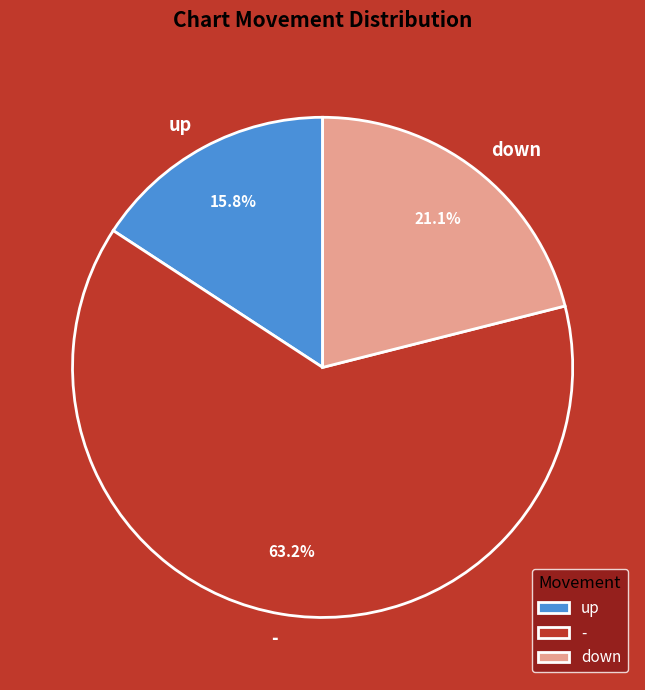

To the nearest percent, what is the difference between the - and down slice percentages?

42%